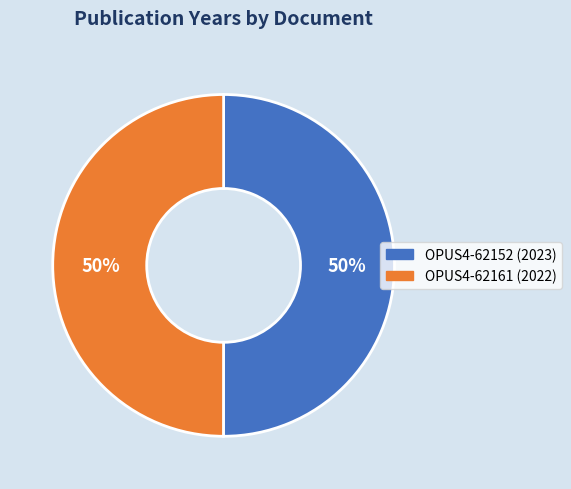

Is the sum of OPUS4-62161 (2022) and OPUS4-62152 (2023) greater than half?

Yes